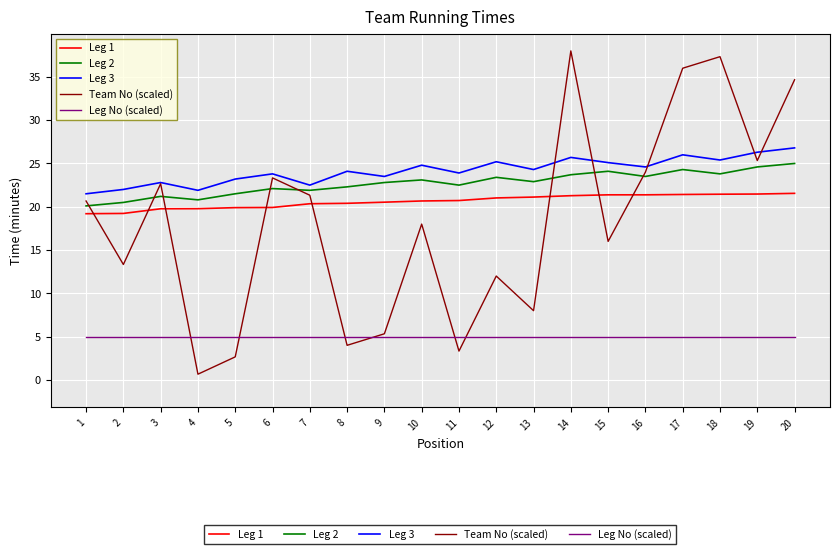

Is this an area chart (filled region under the line)?

No